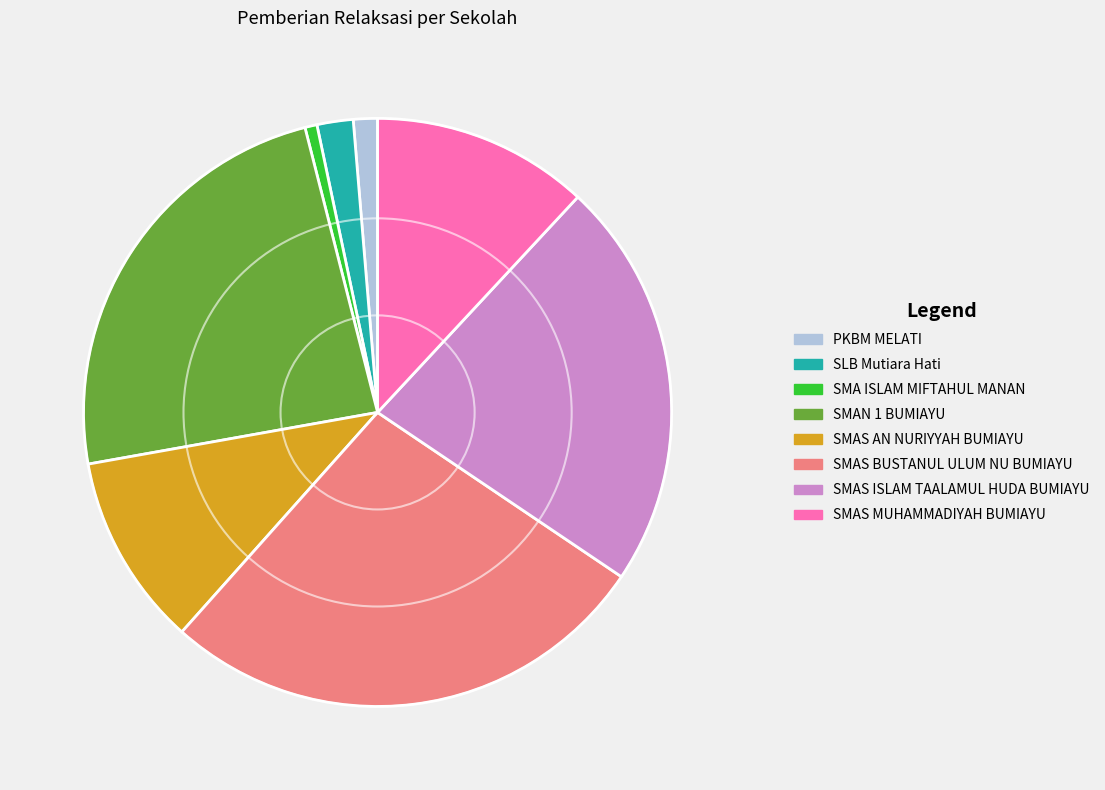

Is there any slice that represents more than half of the pie?

No